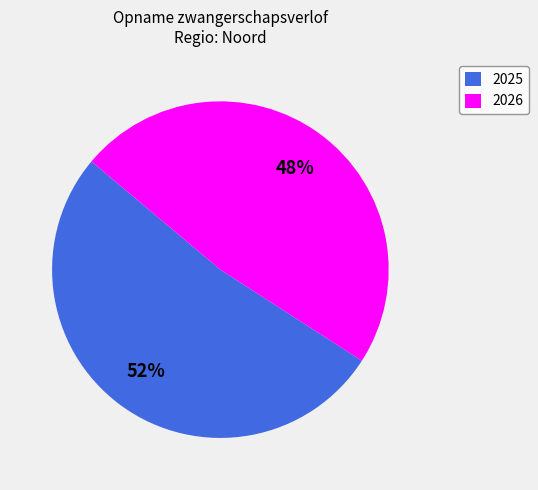

Between 2026 and 2025, which is larger?

2025